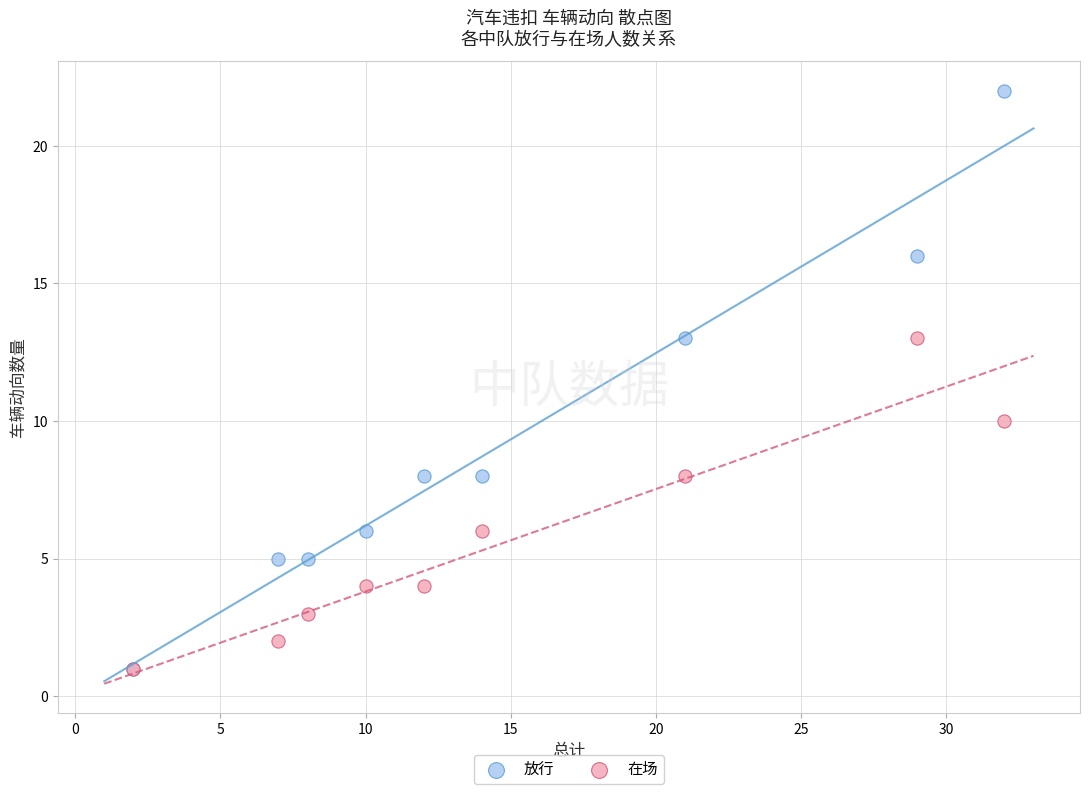

Which series reaches the maximum Y coordinate?

放行